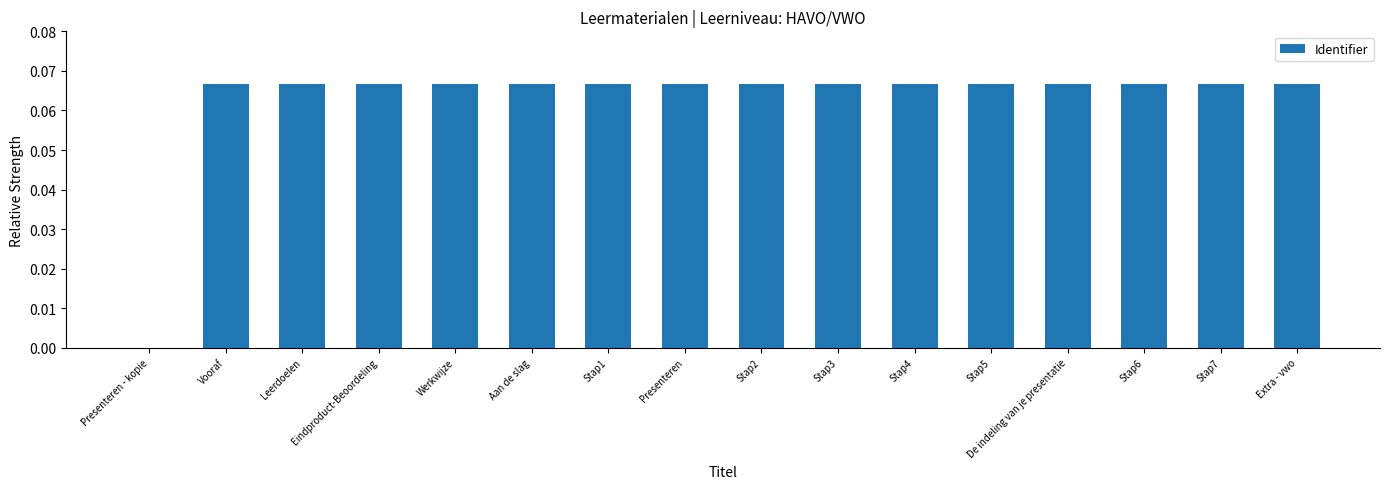

Which has a higher value, Leerdoelen or Aan de slag?

Aan de slag